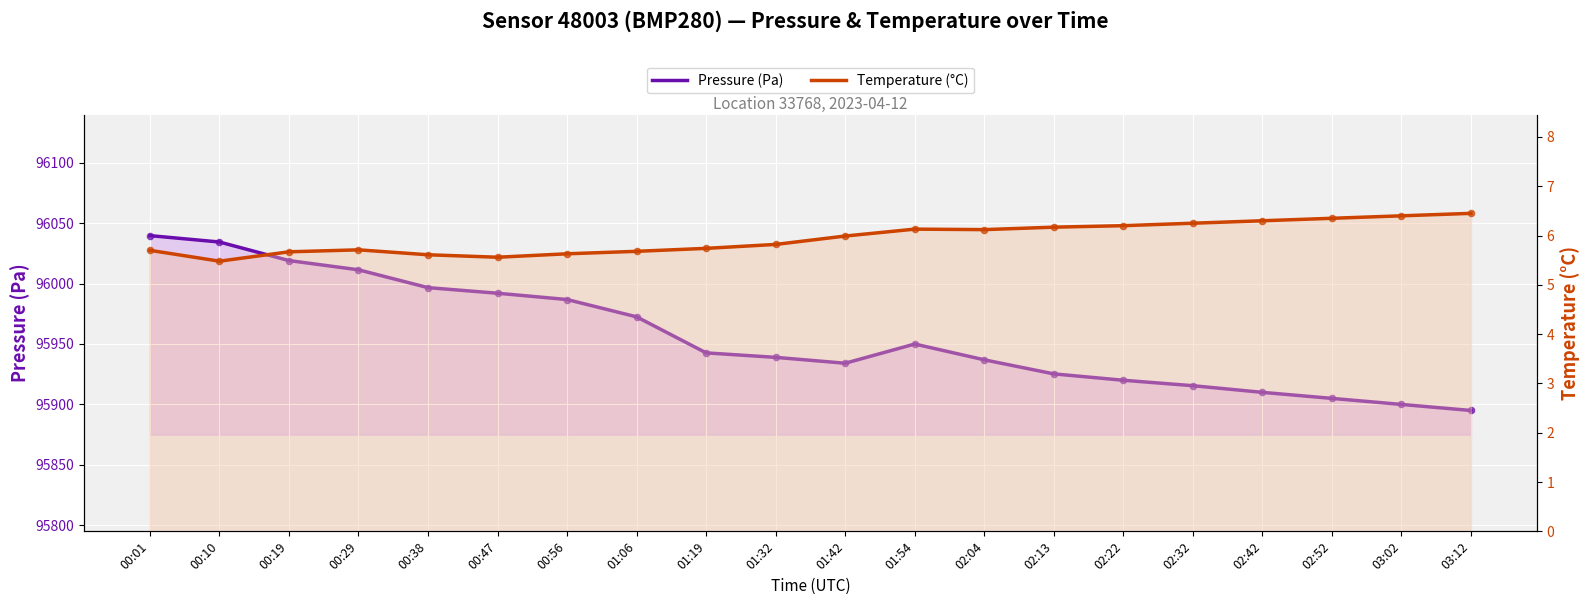

Which series has the largest total across all categories?

Pressure (Pa)